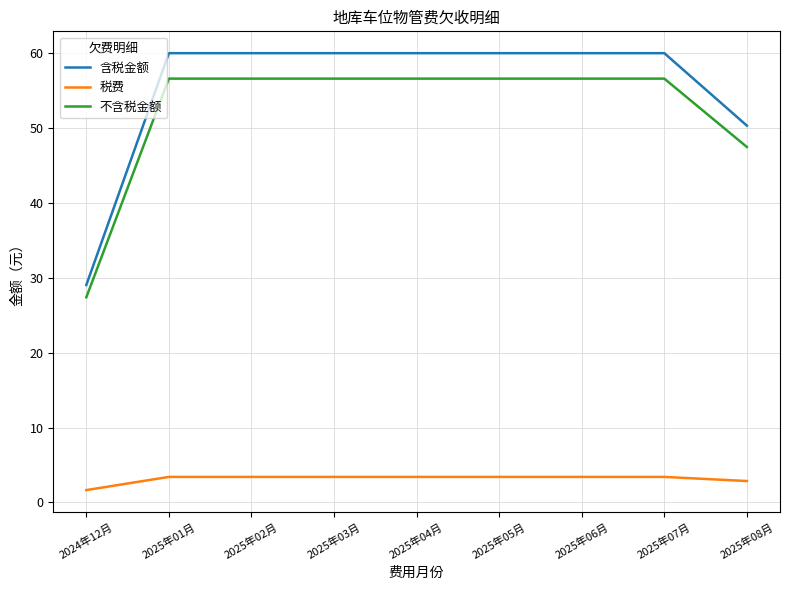

Reading left to right, list all the values displayed in this chart.

含税金额: 2024年12月=29.0	2025年01月=60.0	2025年02月=60.0	2025年03月=60.0	2025年04月=60.0	2025年05月=60.0	2025年06月=60.0	2025年07月=60.0	2025年08月=50.3
税费: 2024年12月=1.6	2025年01月=3.4	2025年02月=3.4	2025年03月=3.4	2025年04月=3.4	2025年05月=3.4	2025年06月=3.4	2025年07月=3.4	2025年08月=2.9
不含税金额: 2024年12月=27.4	2025年01月=56.6	2025年02月=56.6	2025年03月=56.6	2025年04月=56.6	2025年05月=56.6	2025年06月=56.6	2025年07月=56.6	2025年08月=47.5